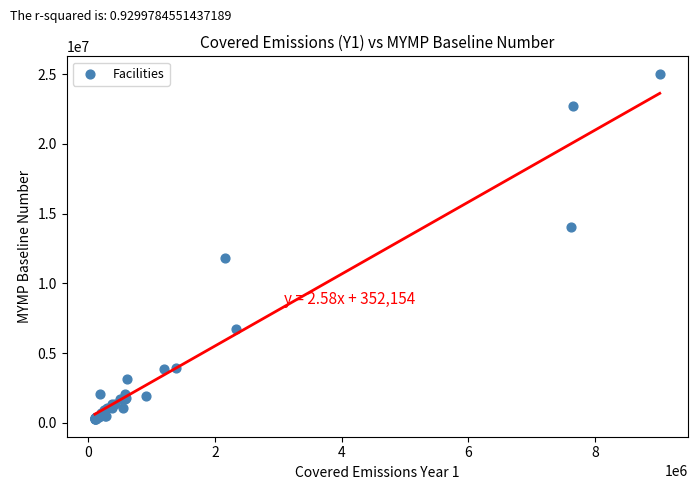

What Y value in the scatter plot is closest to 12638016?

11797035